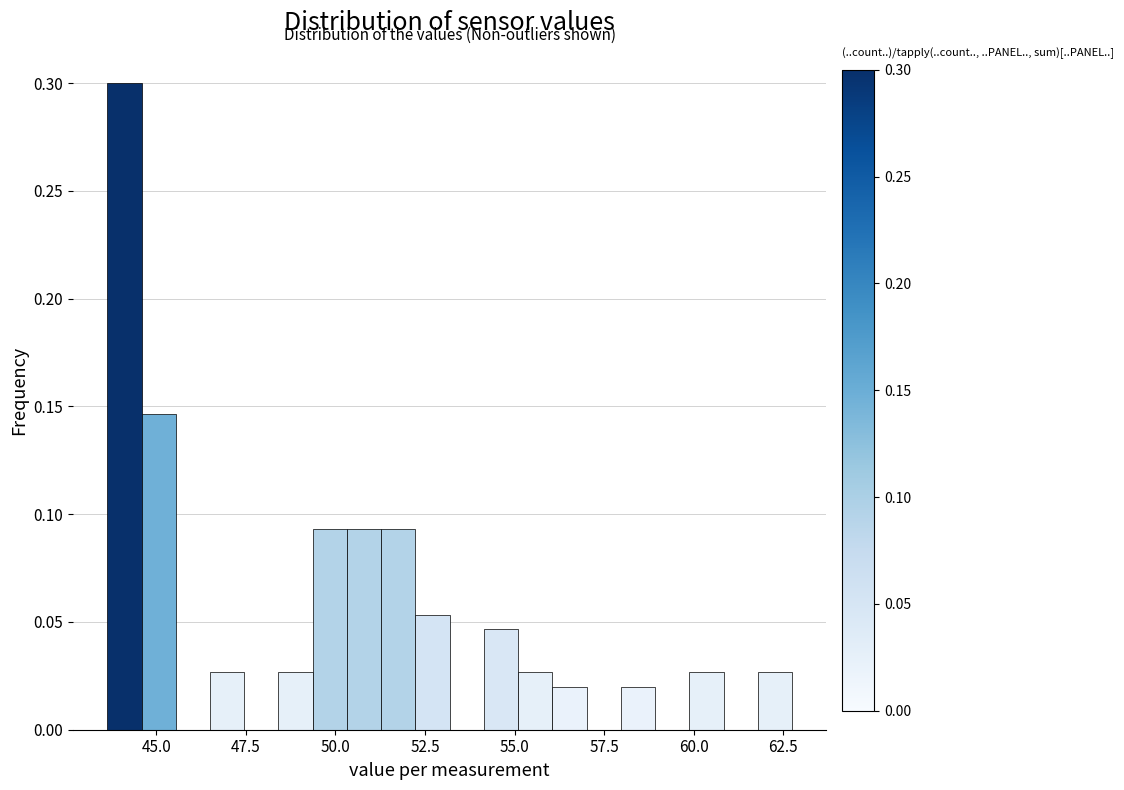

Read against the x-axis, roughly where is the centre of the tallest bar?

44.0